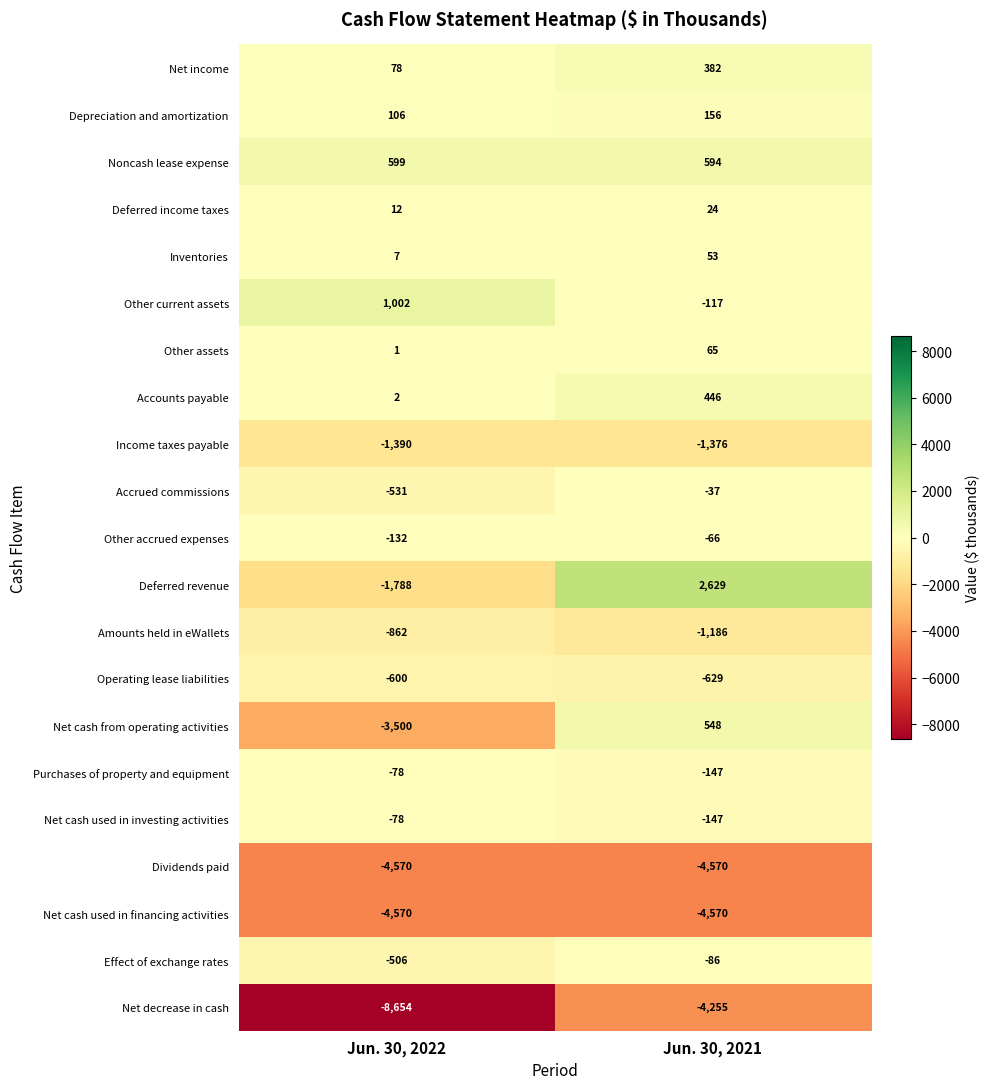

At which label does Other accrued expenses reach its minimum?

Jun. 30, 2022